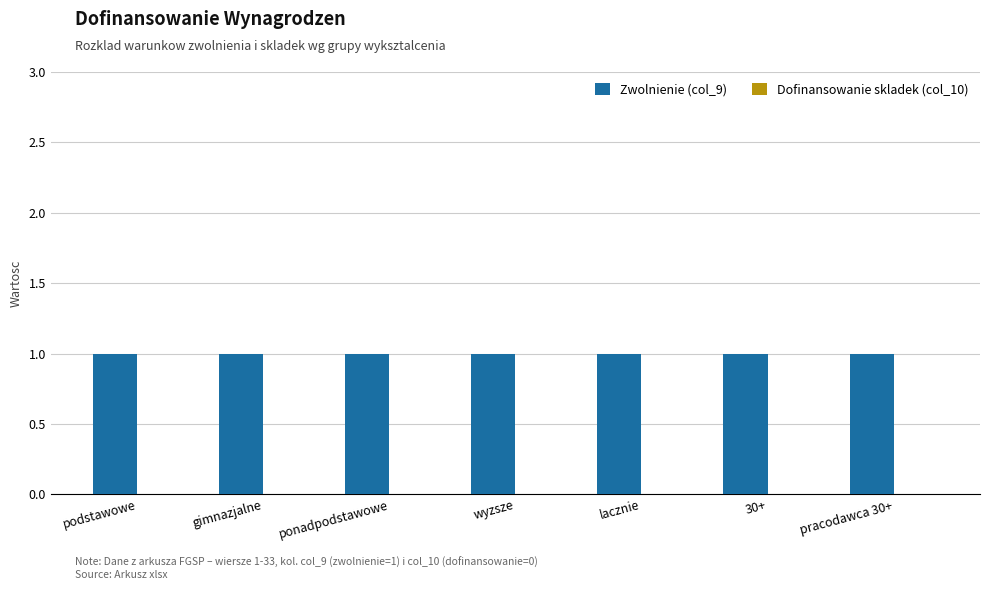

What is the greatest value displayed?

1